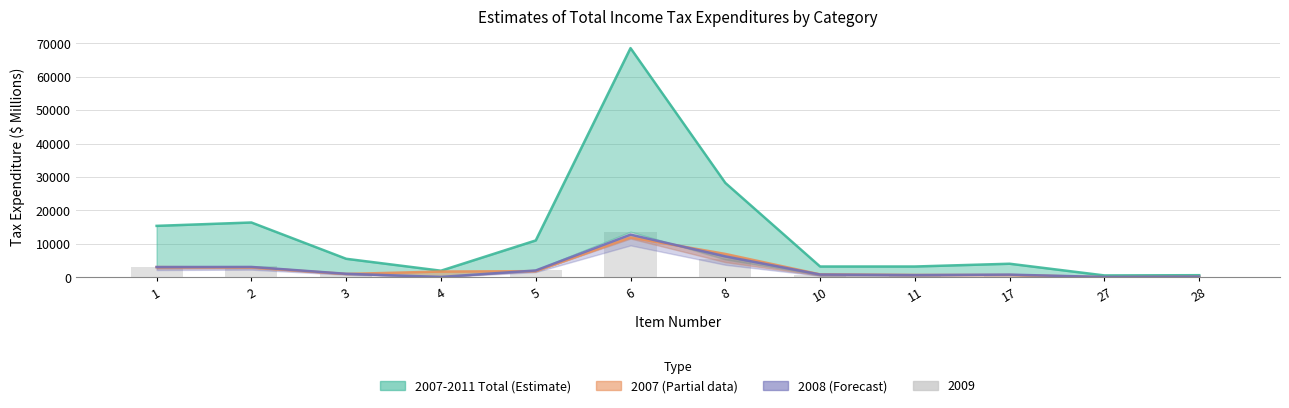

Rank the categories by value from lowest to highest.

27, 28, 4, 10, 11, 17, 3, 5, 1, 2, 8, 6